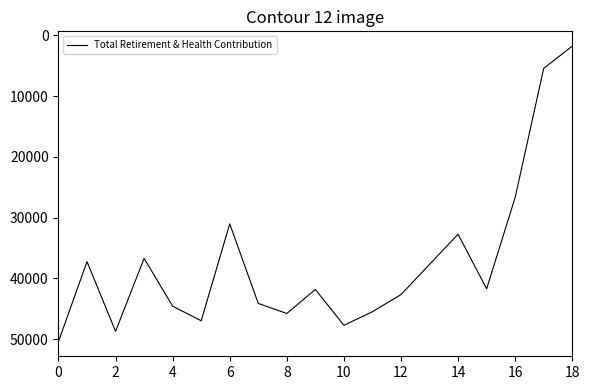

What is the smallest value displayed?

1790